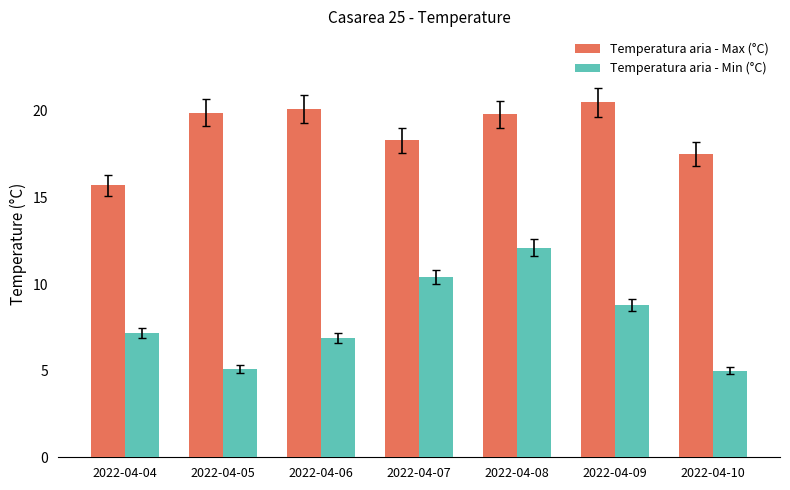

At how many categories does at least one series exceed 18?

5